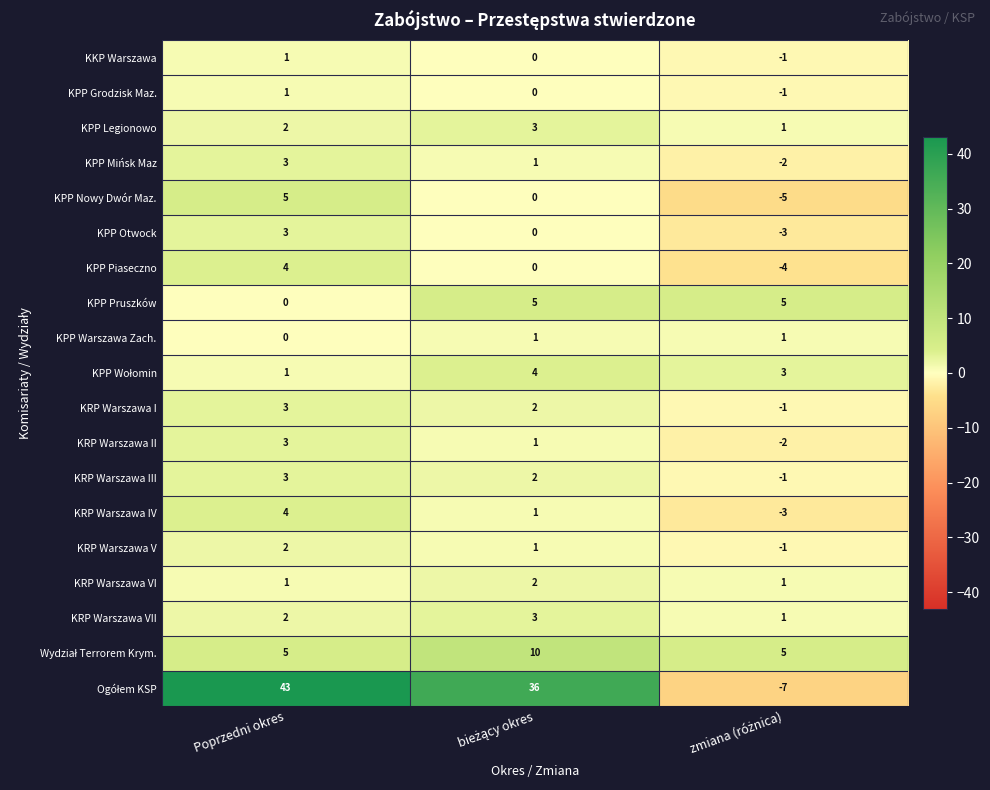

How many KRP Warszawa VI values are between 1 and 2?

3